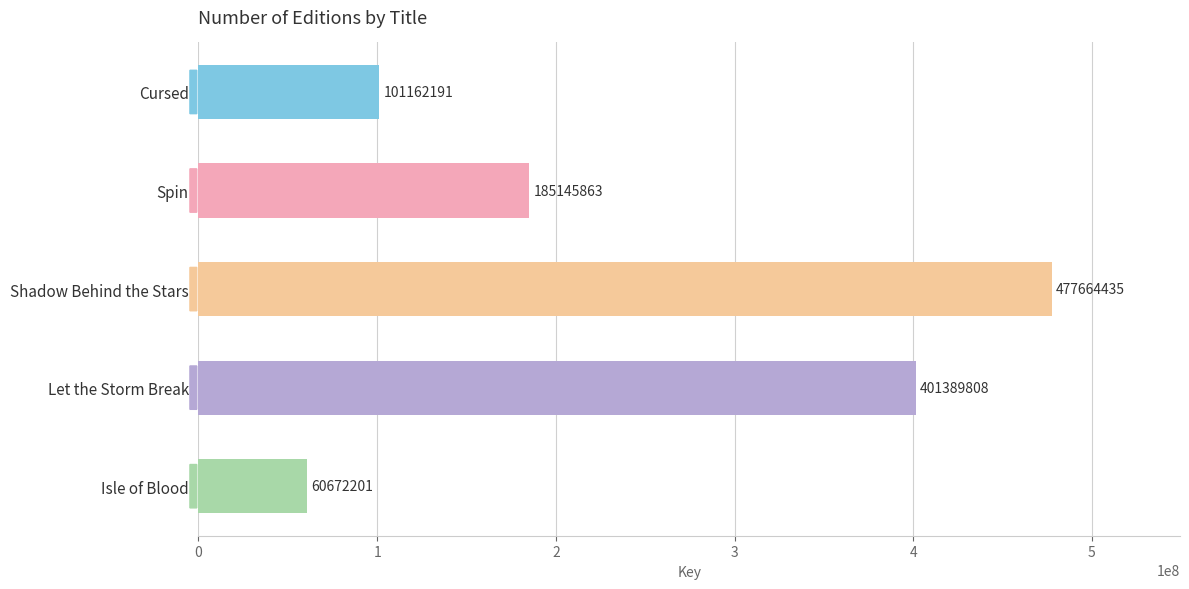

Which category has the lowest value across all series?

Isle of Blood